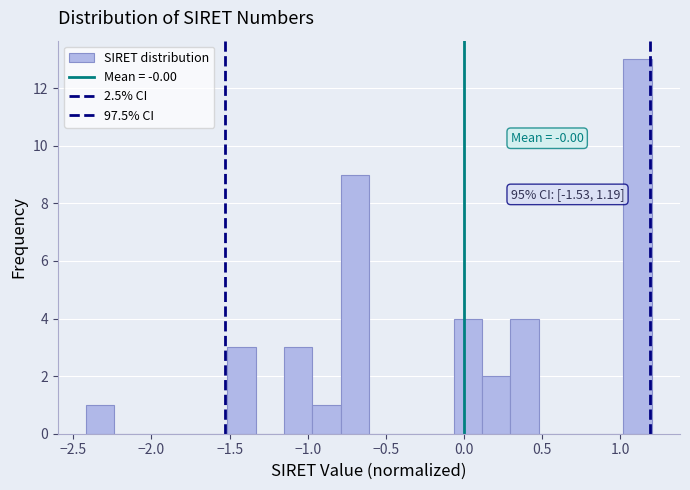

Around what value on the x-axis is the tallest bar? Give the approximate position of its centre, as read against the axis.

1.10